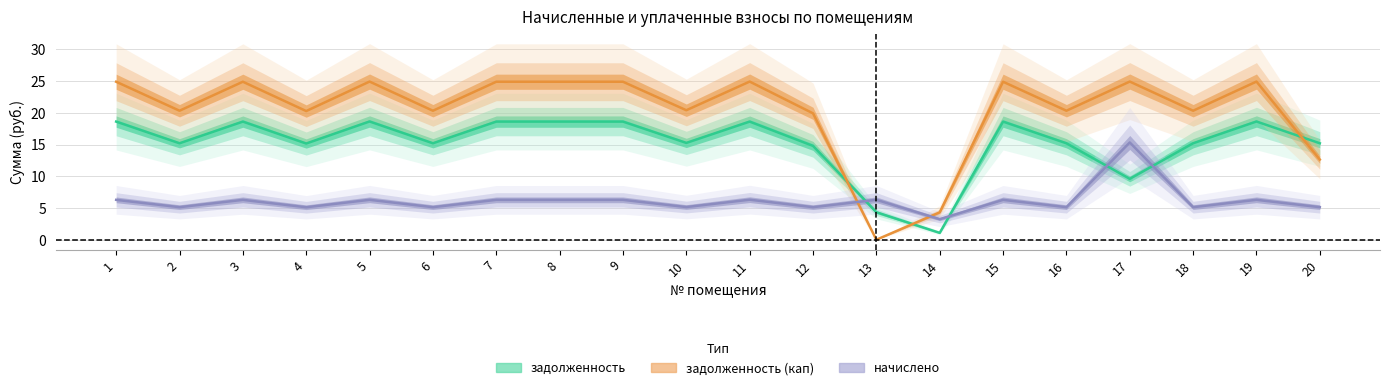

How many intersections are there between начислено and задолженность?

4